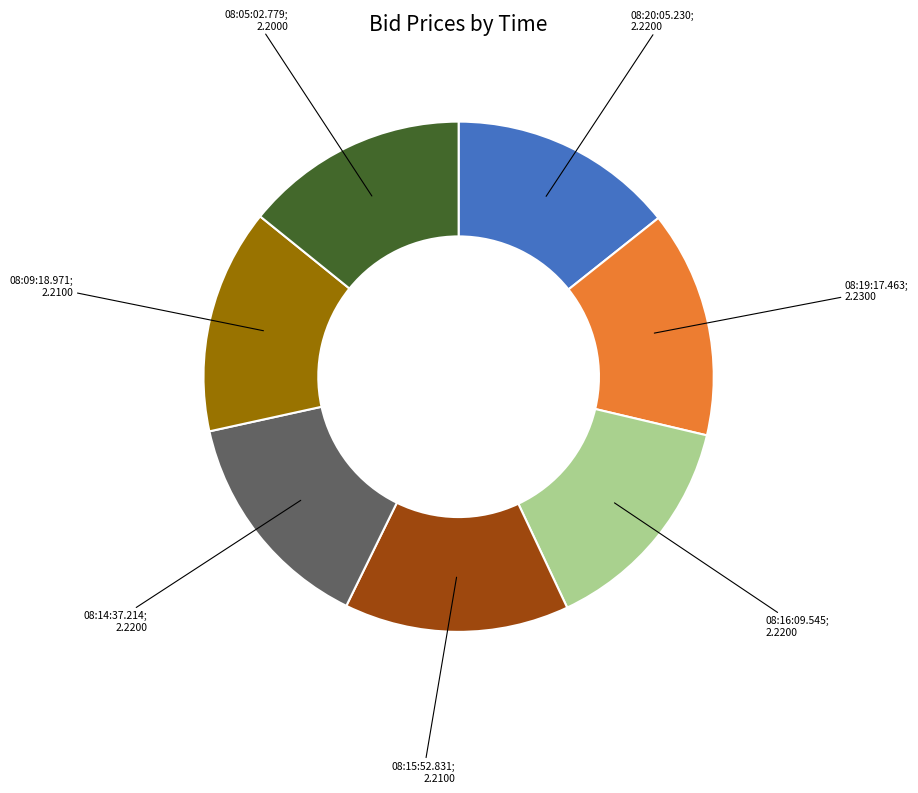

Count the number of slices in the pie.

7